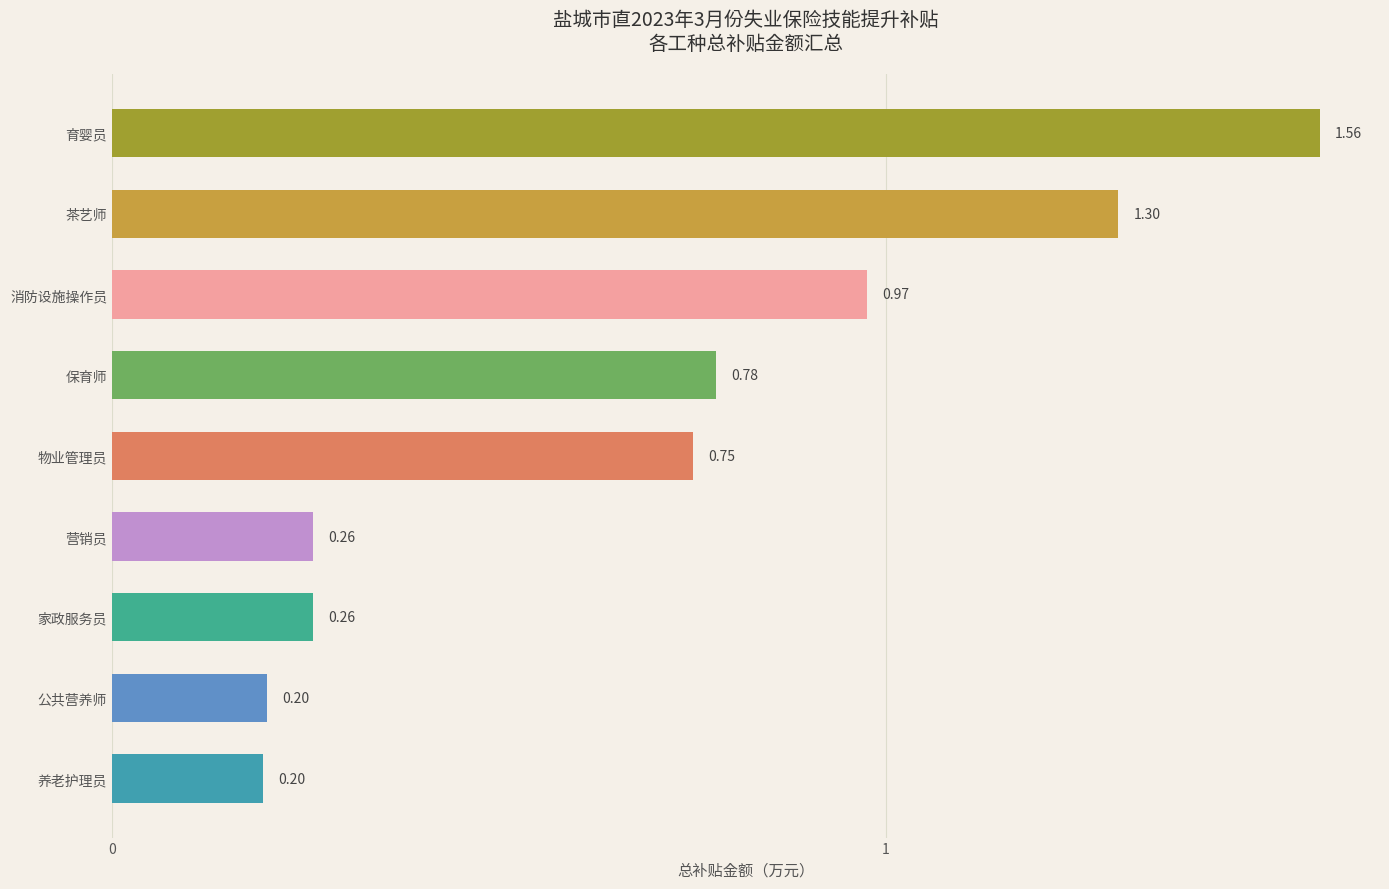

What is the label of the 2nd bar from the top?

茶艺师